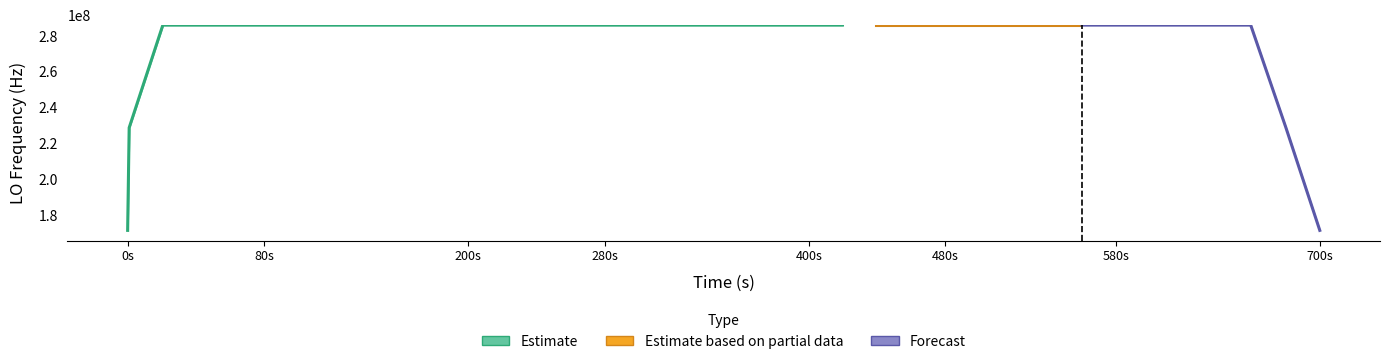

What position from the left is 200s?

12